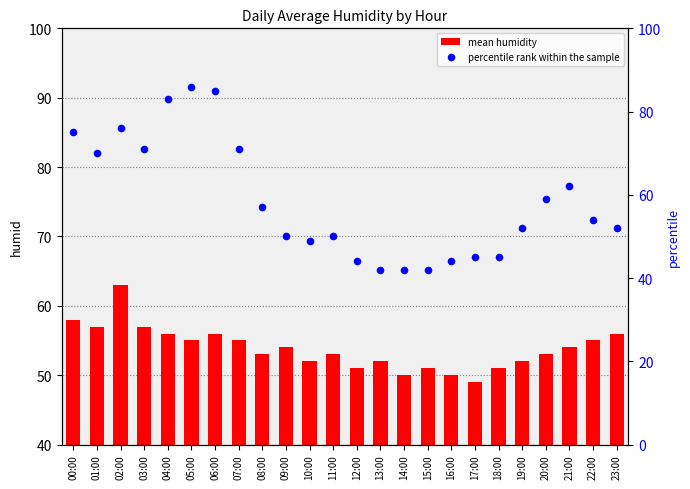

Which series has the largest total across all categories?

percentile rank within the sample